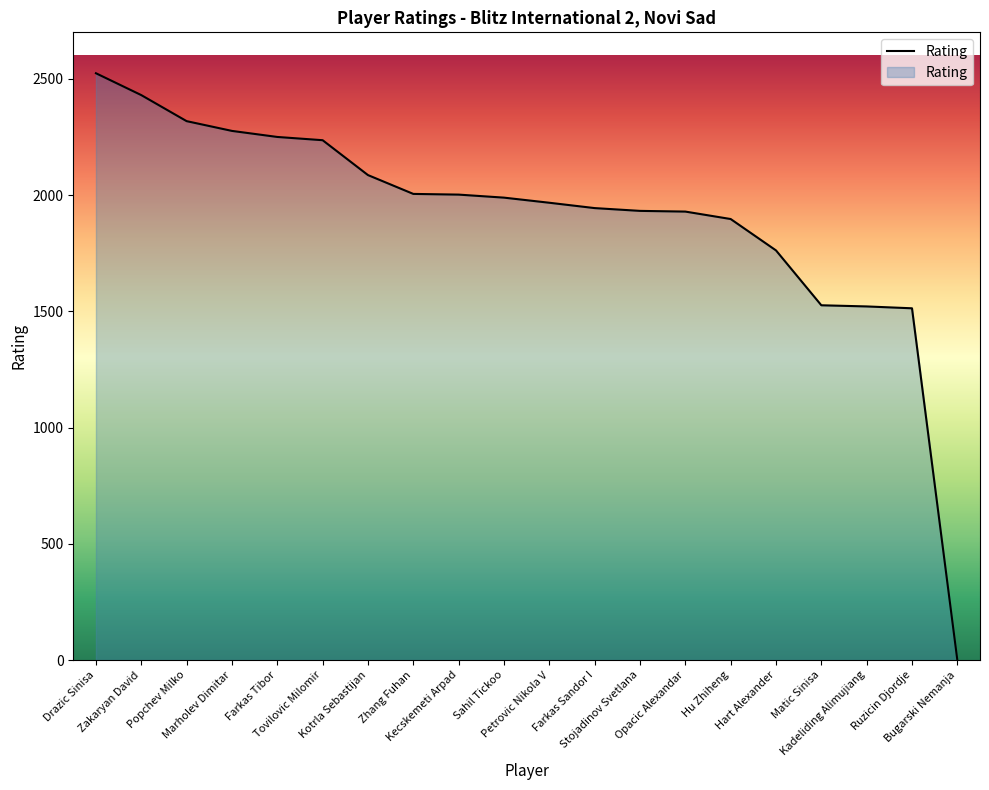

What is the maximum value shown in the chart?

2524